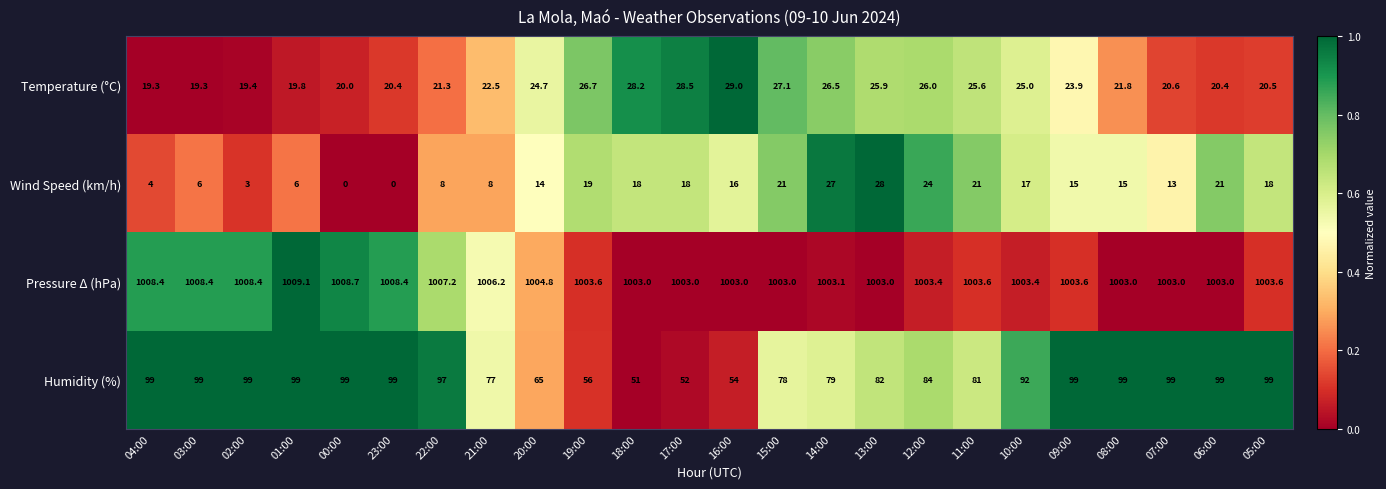

What is the total value across all series at 03:00?

1132.7